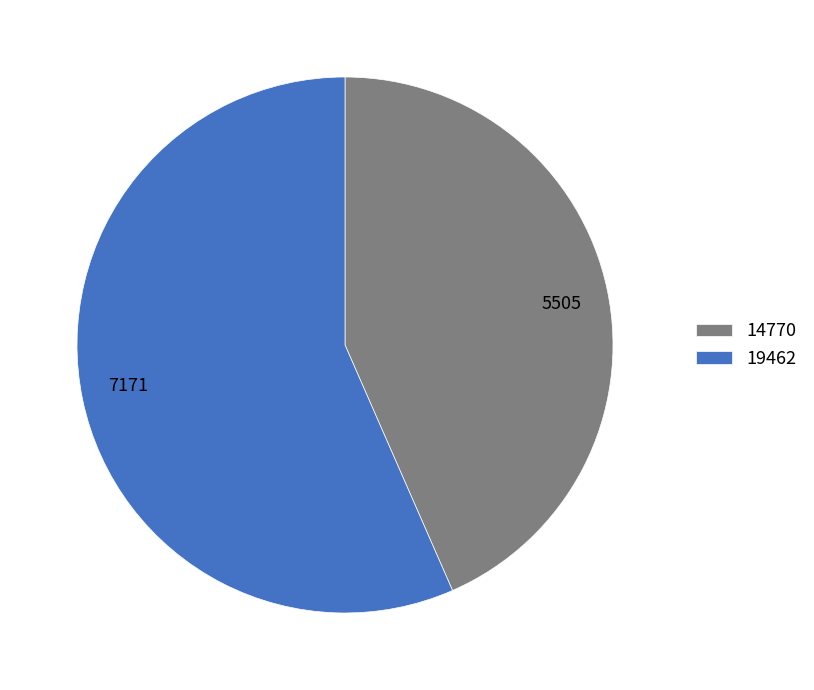

Combined, do 5505 and 7171 account for over 50%?

Yes